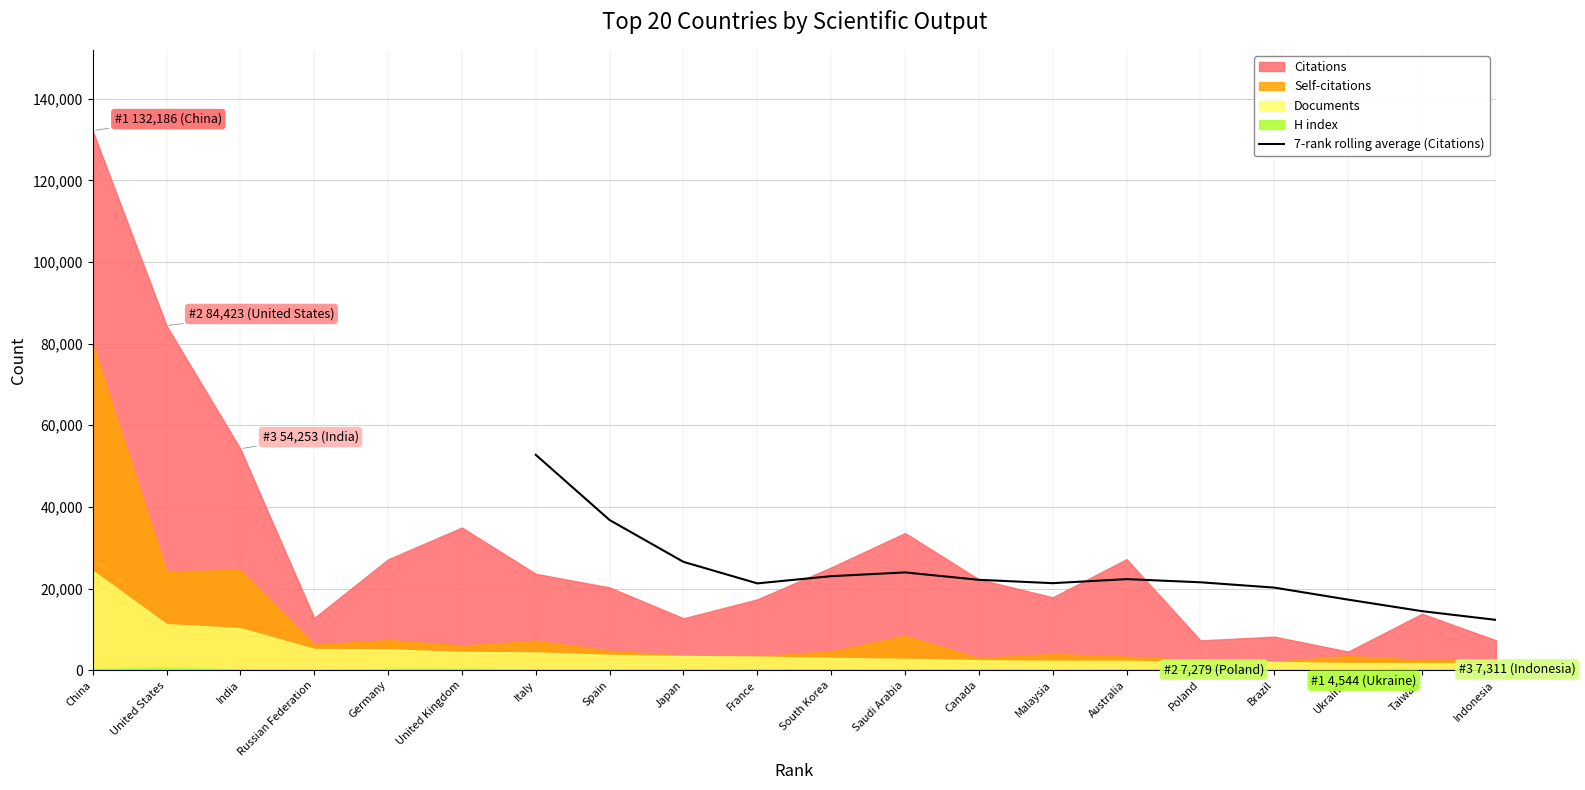

Reading left to right, what are all the values shown in this chart?

52763.7	36774.7	26528.0	21255.3	23024.3	23944.9	22130.1	21308.6	22299.0	21525.1	20219.6	17273.1	14446.6	12313.4